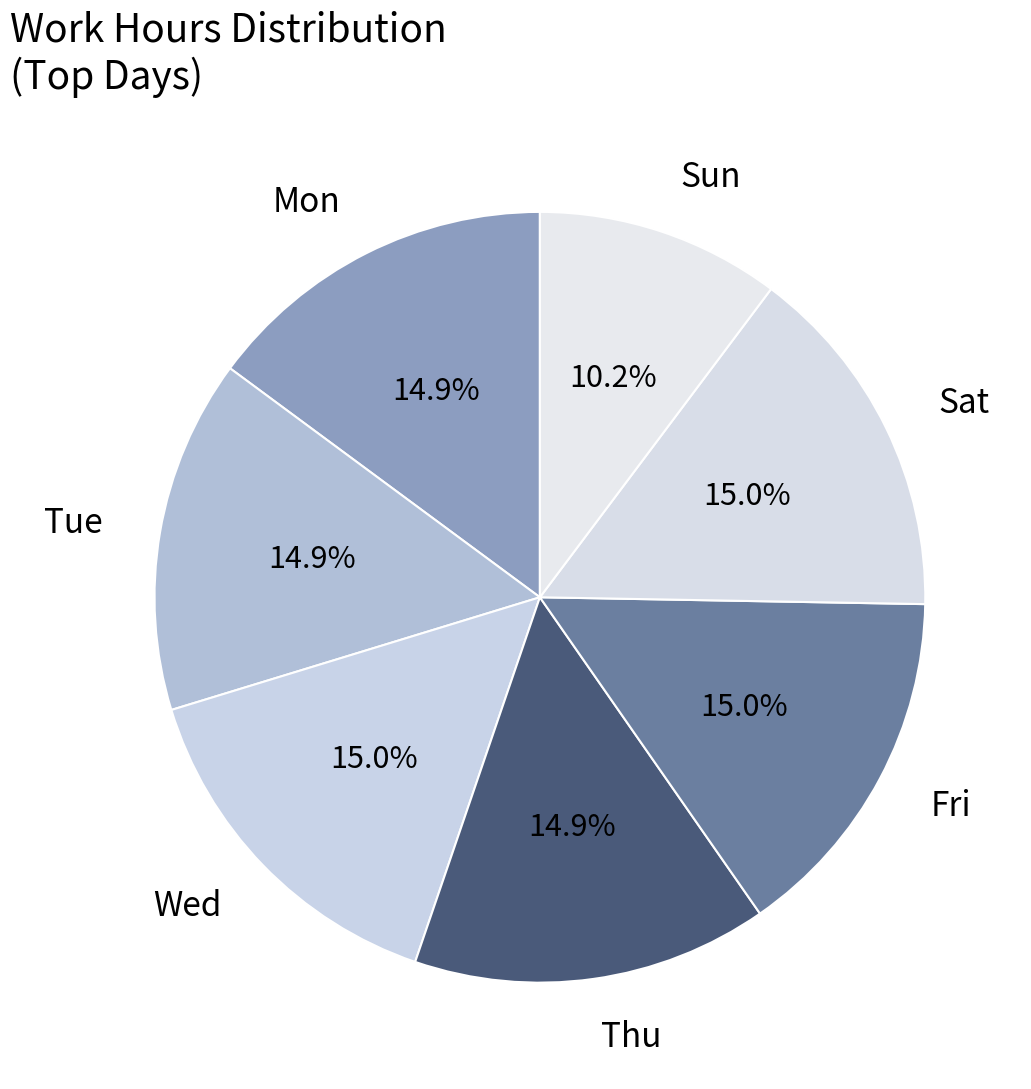

What percentage is NOT represented by Wed?

85.0%